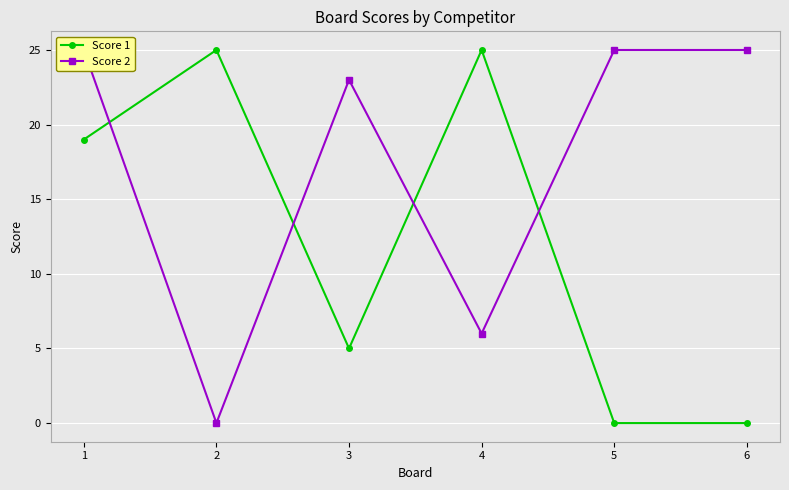

Is the value of Score 1 at 6 greater than the value of Score 2 at 2?

No